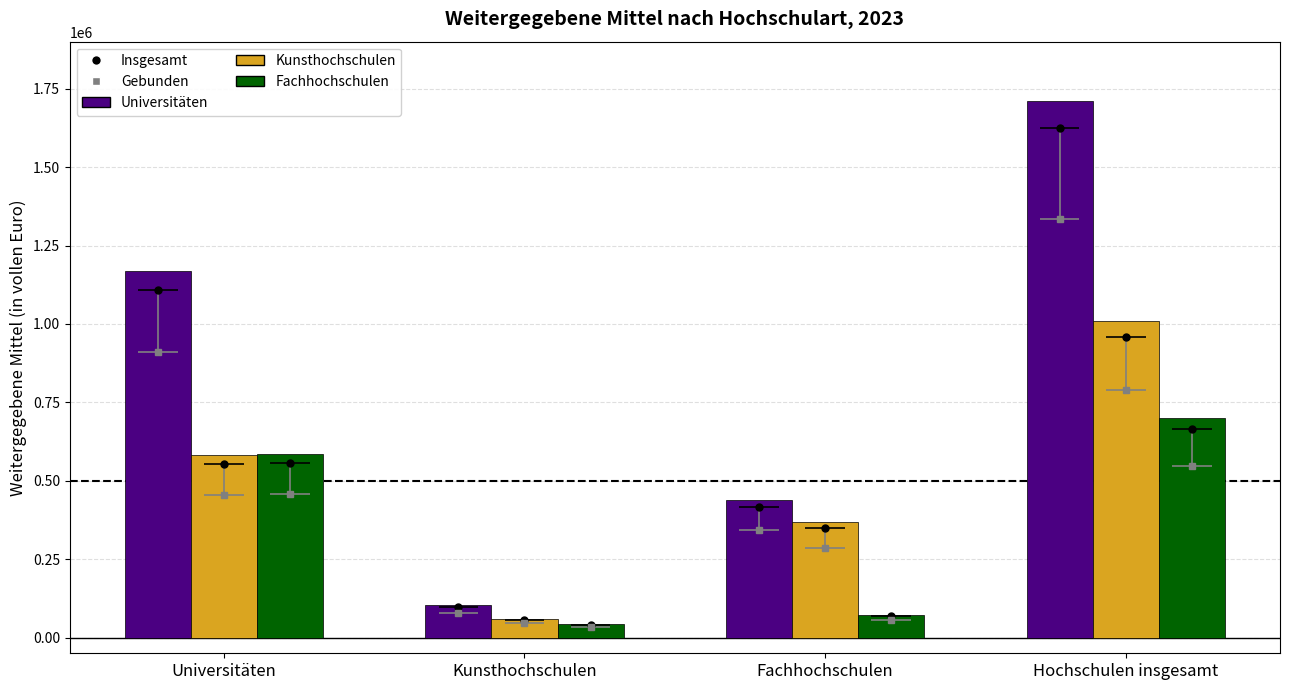

How many groups of bars are there?

4